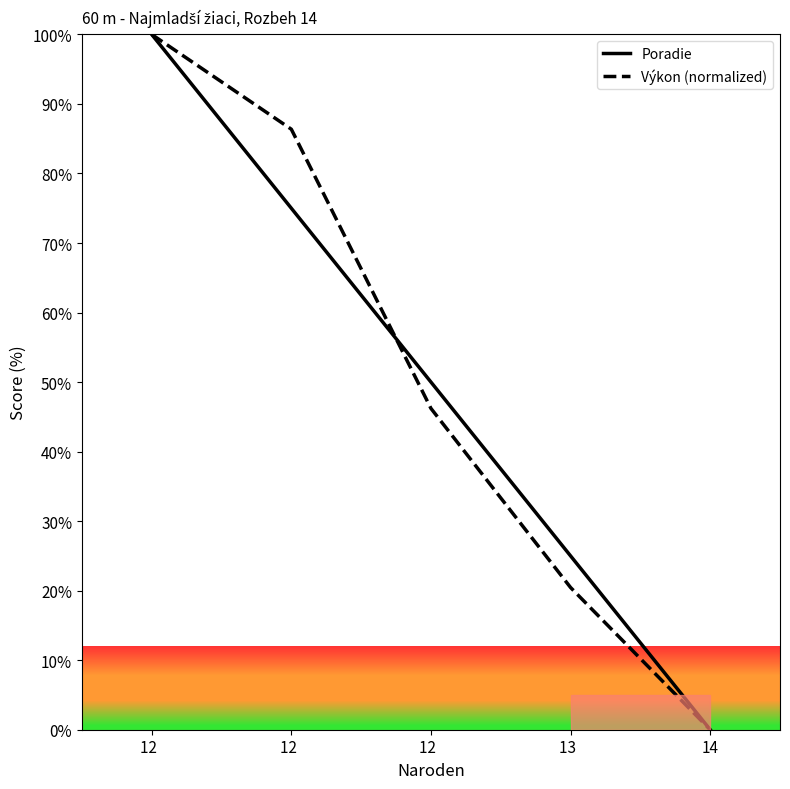

True or false: Výkon (normalized) has more than 1 interior local peaks.

False